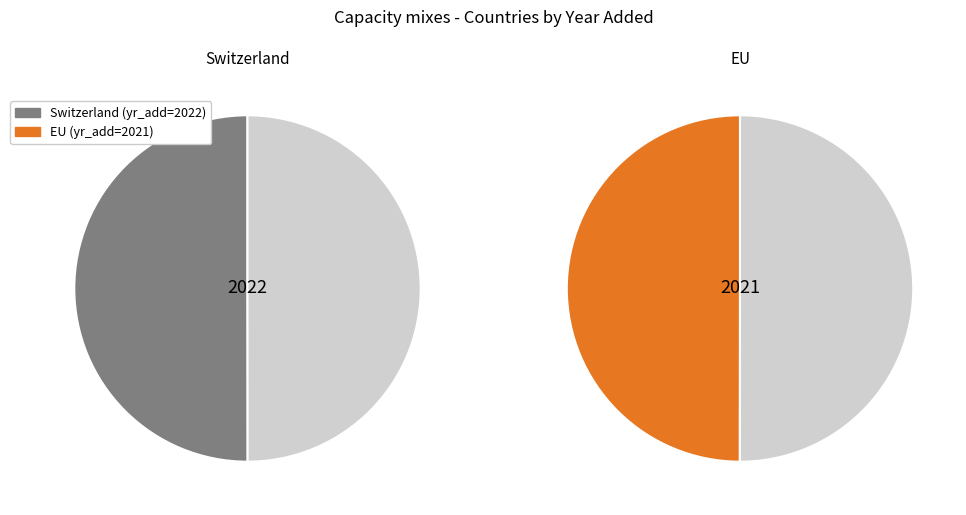

Which category accounts for the majority?

Switzerland